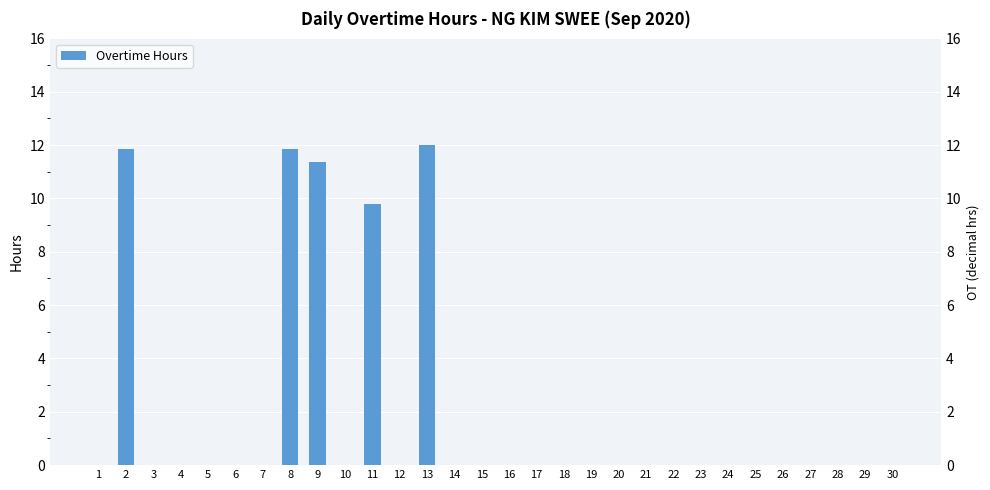

What is the average value?

1.9